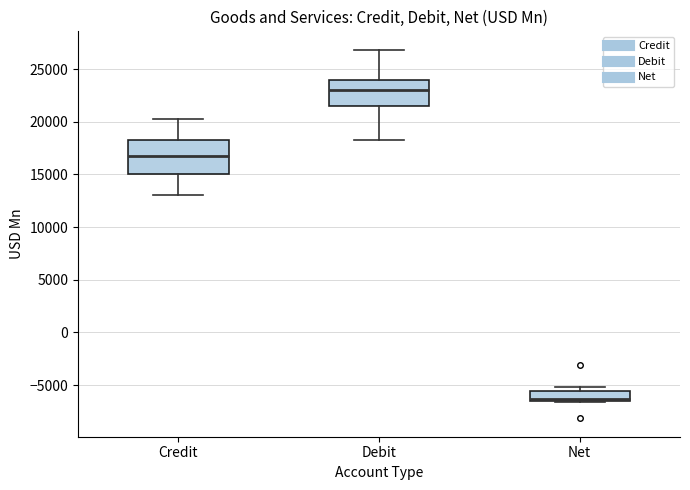

Reading left to right, transcribe this box plot: for each box, give where its median line is, the range the box spans, and where its two whiskers end, as read against the y-axis. The values are not printed on the chart, so give them approximately, as read against the axis.

Credit: median 16500, box 15000 to 18500, whiskers 13000 to 20500
Debit: median 23000, box 21500 to 24000, whiskers 18500 to 27000
Net: median -6500 (just above the box's lower edge), box -6500 to -5500, whiskers -6500 to -5000